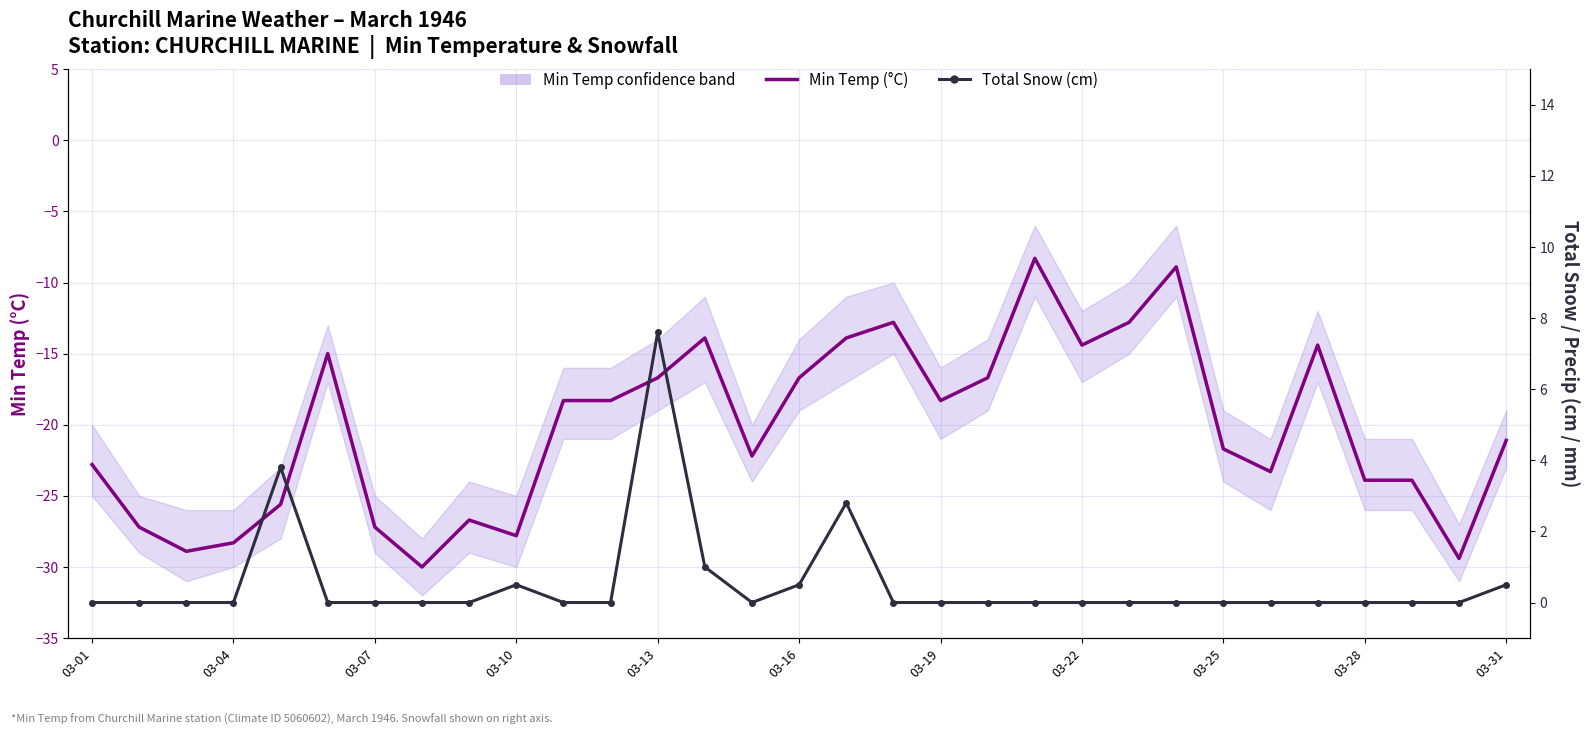

Reading right to left, transcribe all the data shown in this chart.

Min Temp (°C): -21.1	-29.4	-23.9	-23.9	-14.4	-23.3	-21.7	-8.9	-12.8	-14.4	-8.3	-16.7	-18.3	-12.8	-13.9	-16.7	-22.2	-13.9	-16.7	-18.3	-18.3	-27.8	-26.7	-30.0	-27.2	-15.0	-25.6	-28.3	-28.9	-27.2	-22.8
Total Snow (cm): 0.5	0.0	0.0	0.0	0.0	0.0	0.0	0.0	0.0	0.0	0.0	0.0	0.0	0.0	2.8	0.5	0.0	1.0	7.6	0.0	0.0	0.5	0.0	0.0	0.0	0.0	3.8	0.0	0.0	0.0	0.0